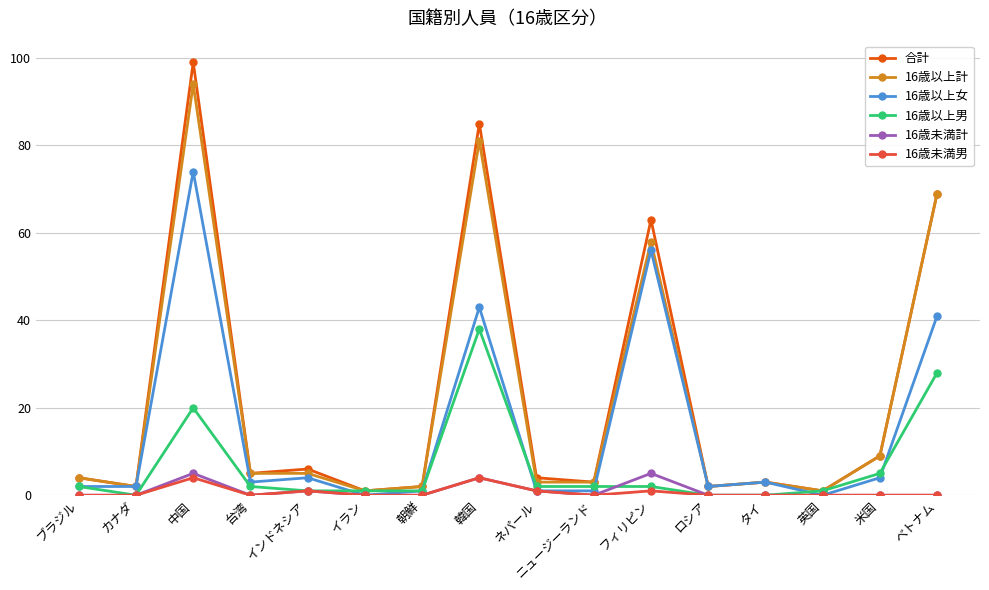

True or false: 16歳未満男 has more than 1 points higher than both neighbors.

True